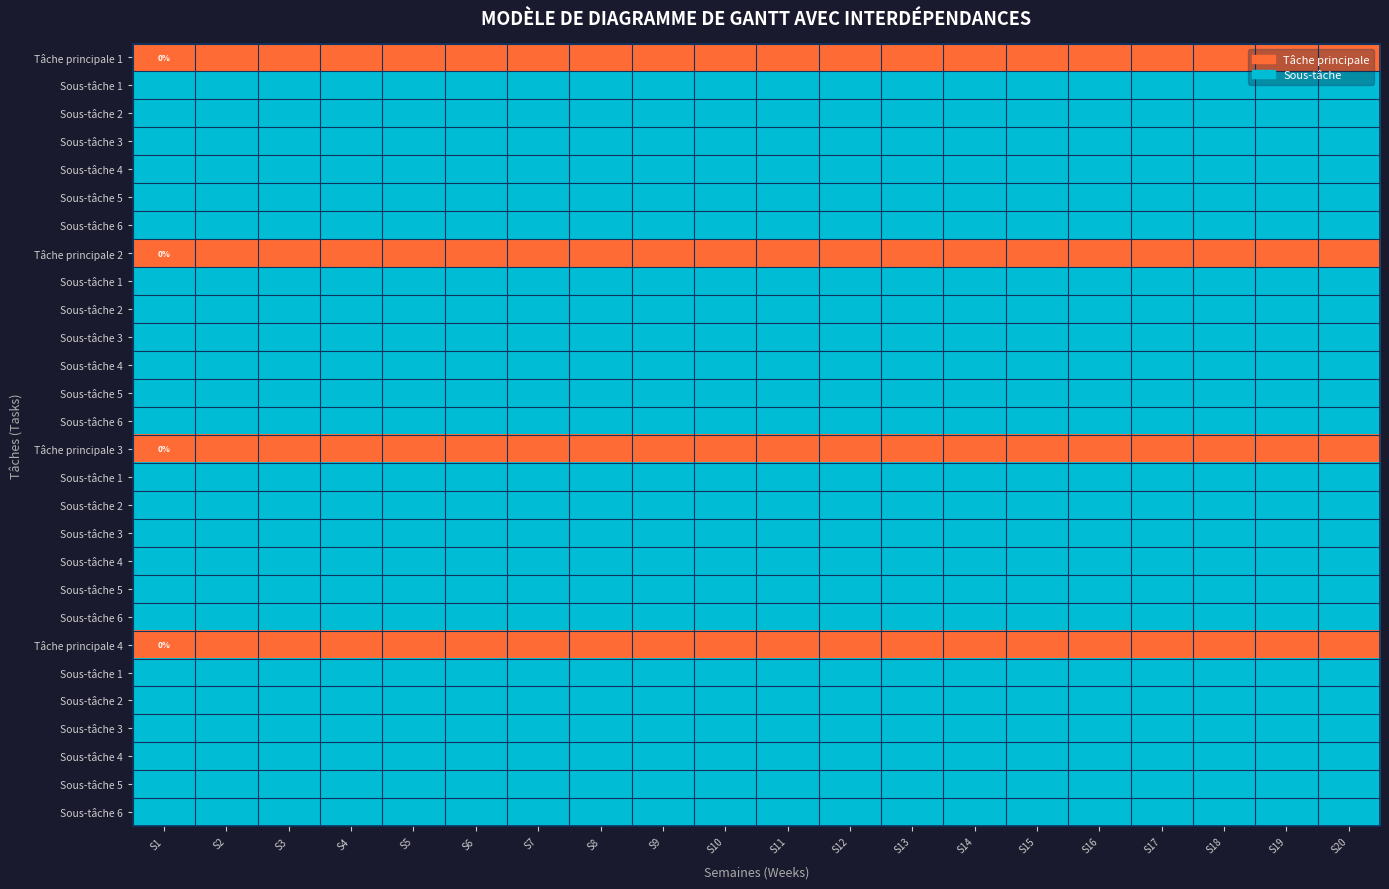

What is the spread (max minus min) of values at S4?

1